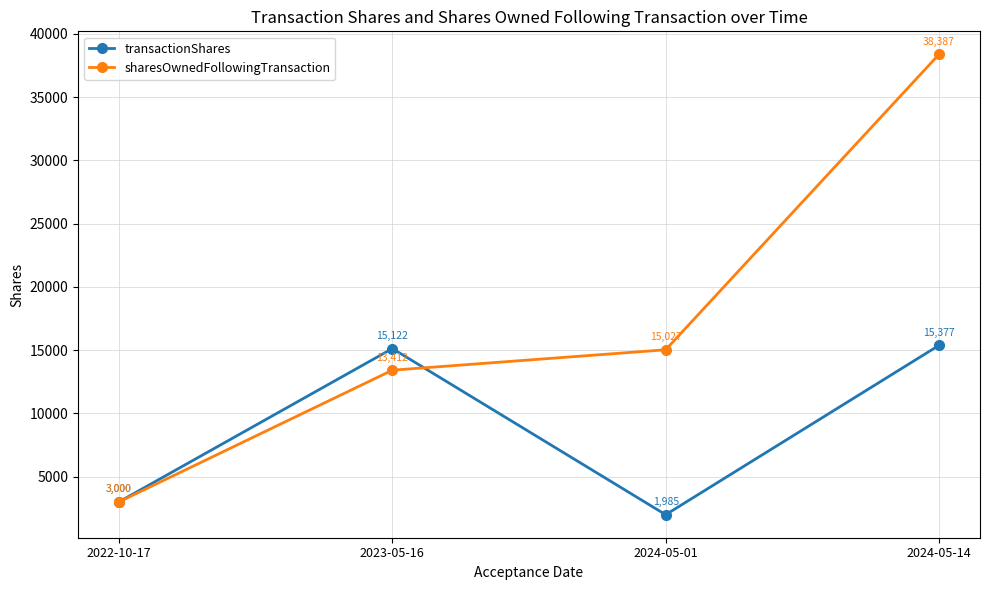

At 2024-05-01, list the series in order from largest to smallest.

sharesOwnedFollowingTransaction, transactionShares